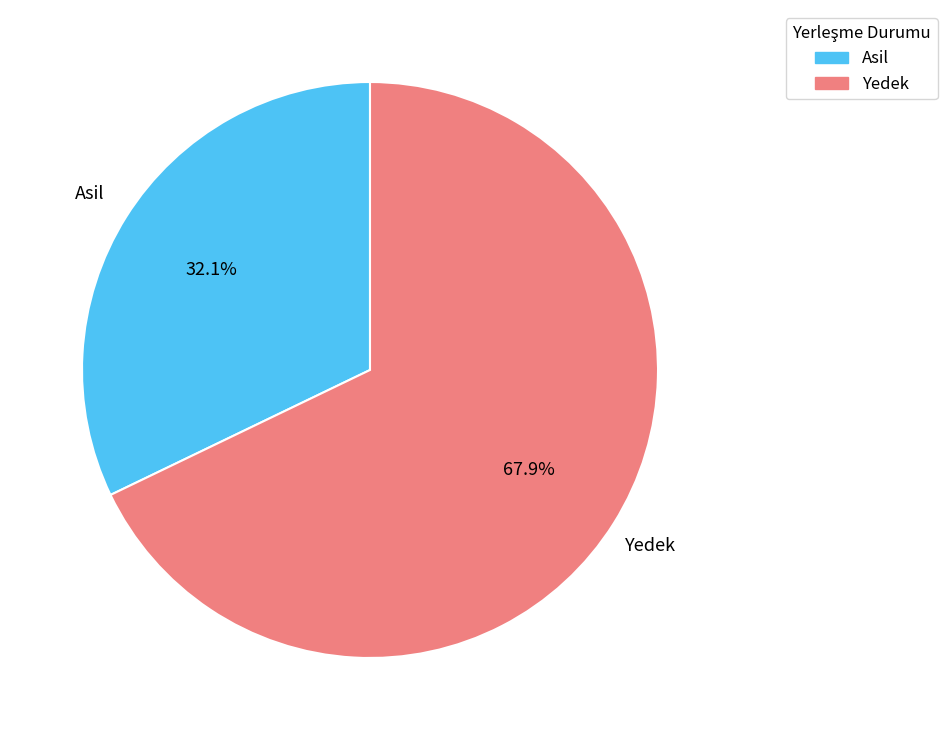

To the nearest percent, what is the average slice percentage?

50%